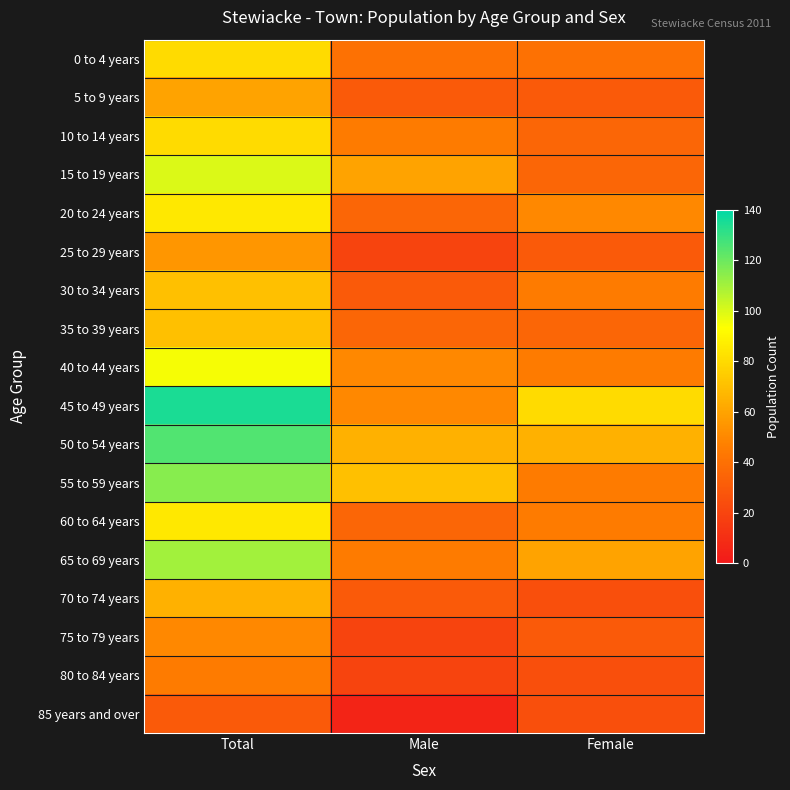

Reading left to right, what are all the values shown in this chart?

0 to 4 years: Total=80	Male=40	Female=40
5 to 9 years: Total=60	Male=30	Female=30
10 to 14 years: Total=80	Male=45	Female=35
15 to 19 years: Total=100	Male=60	Female=35
20 to 24 years: Total=85	Male=35	Female=50
25 to 29 years: Total=55	Male=20	Female=30
30 to 34 years: Total=70	Male=30	Female=45
35 to 39 years: Total=70	Male=35	Female=35
40 to 44 years: Total=95	Male=50	Female=45
45 to 49 years: Total=135	Male=50	Female=80
50 to 54 years: Total=125	Male=65	Female=65
55 to 59 years: Total=115	Male=70	Female=45
60 to 64 years: Total=85	Male=35	Female=45
65 to 69 years: Total=110	Male=45	Female=60
70 to 74 years: Total=65	Male=30	Female=25
75 to 79 years: Total=50	Male=20	Female=30
80 to 84 years: Total=45	Male=20	Female=25
85 years and over: Total=30	Male=5	Female=25